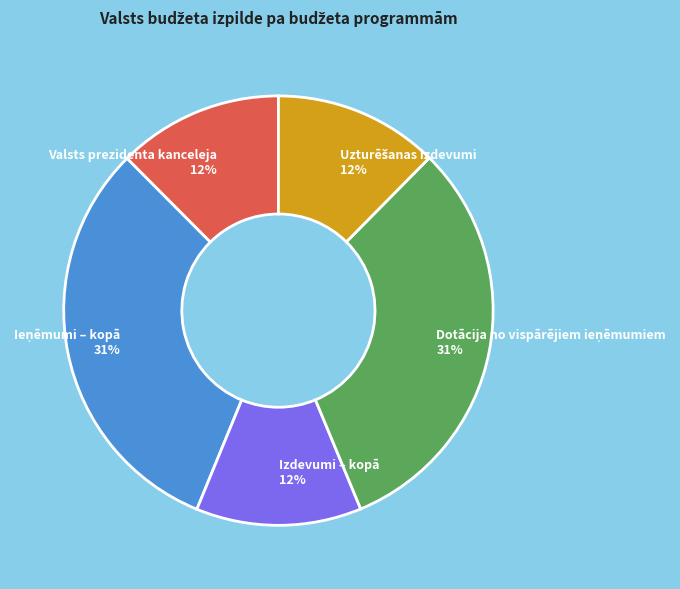

The Valsts prezidenta kanceleja 12% slice represents 25% of the pie. True or false?

False